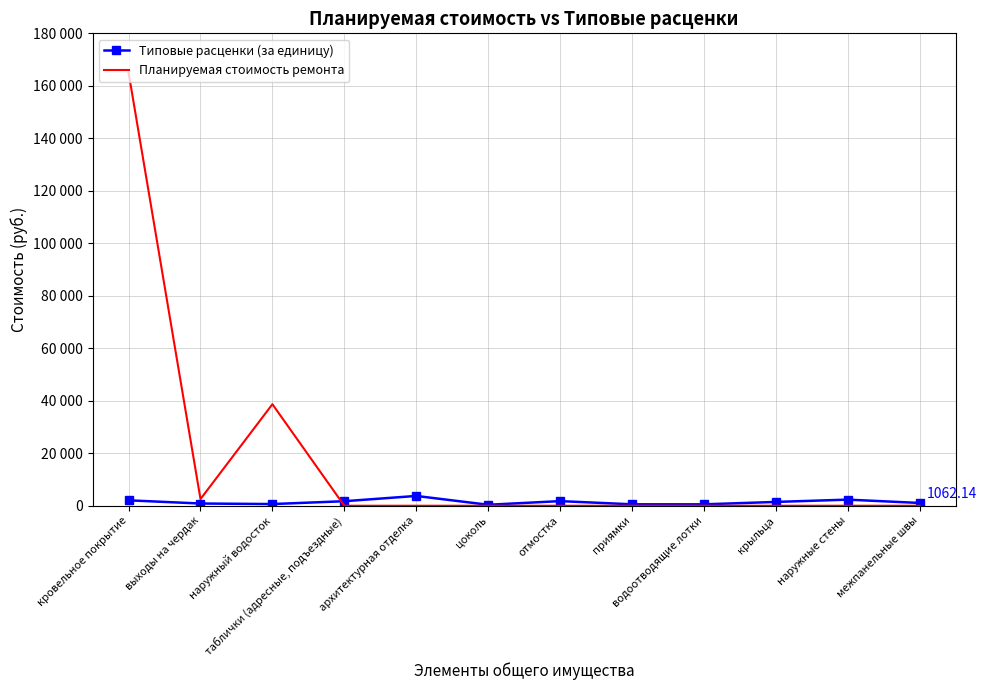

Which series changed the most between наружный водосток and водоотводящие лотки?

Планируемая стоимость ремонта